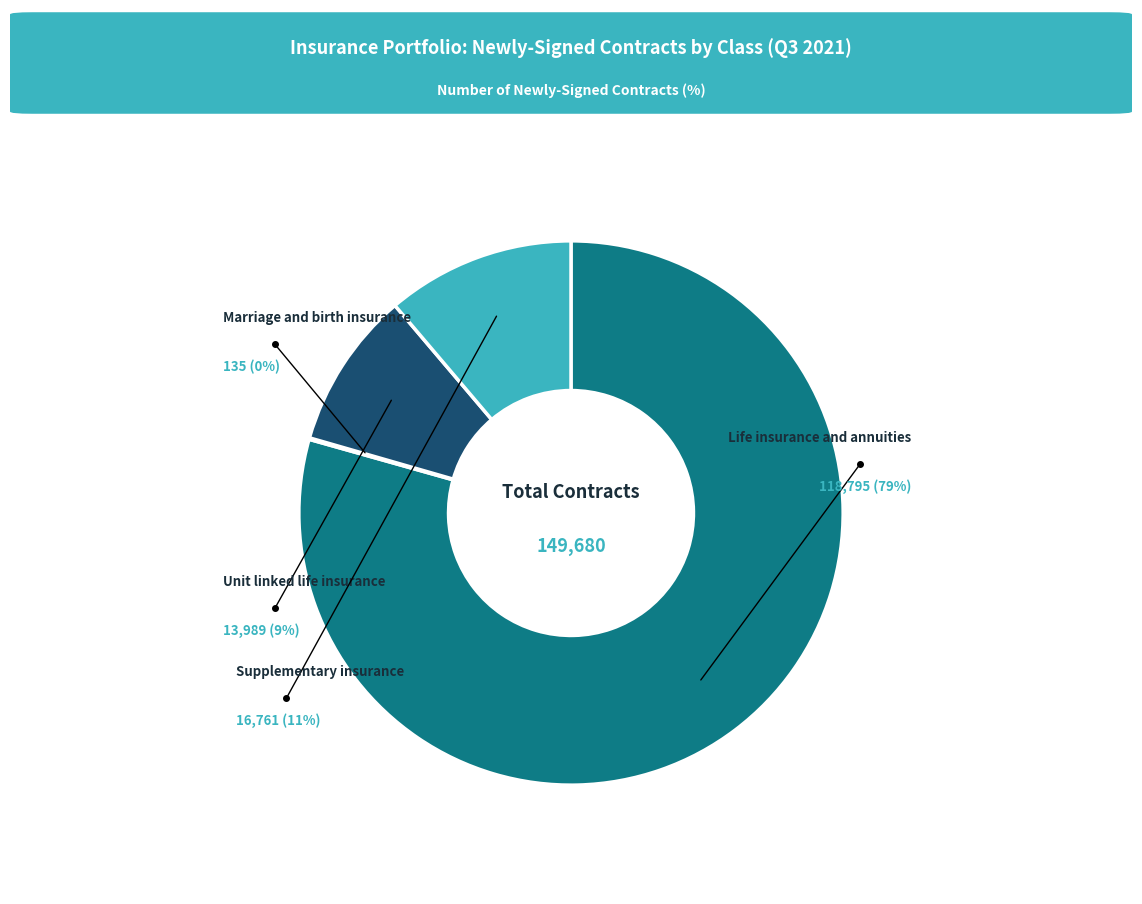

Which category has the biggest portion of the pie?

Life insurance and annuities